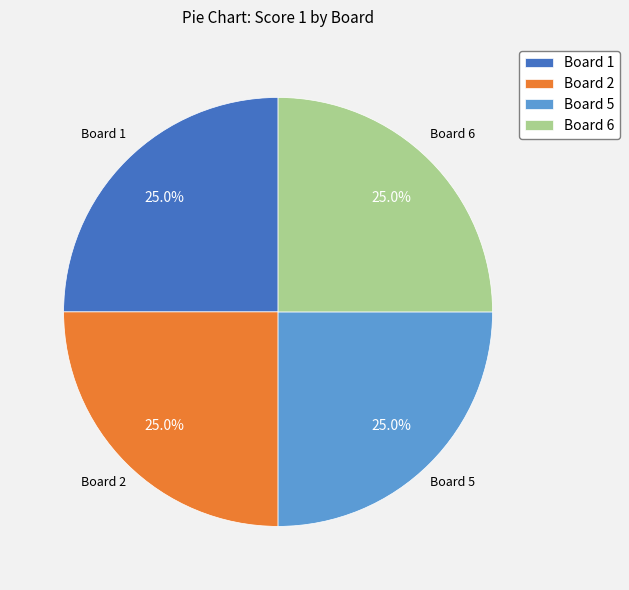

What is the ratio of the value at Board 5 to the value at Board 2?

1.0